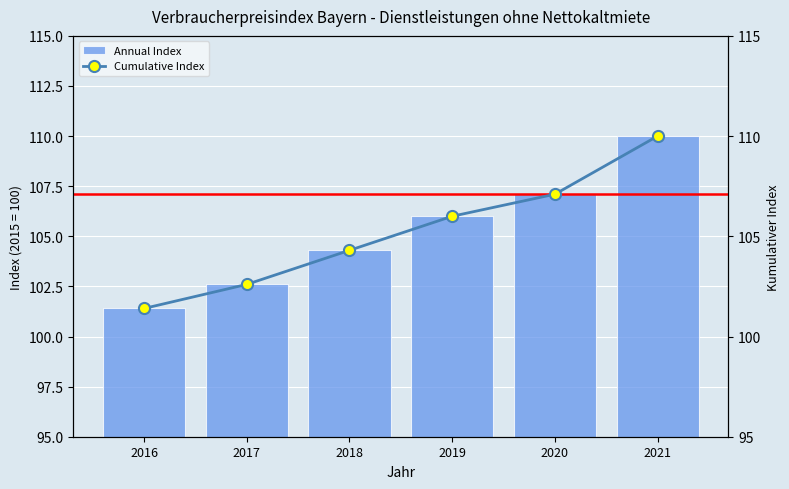

Does the chart contain stacked bars?

No